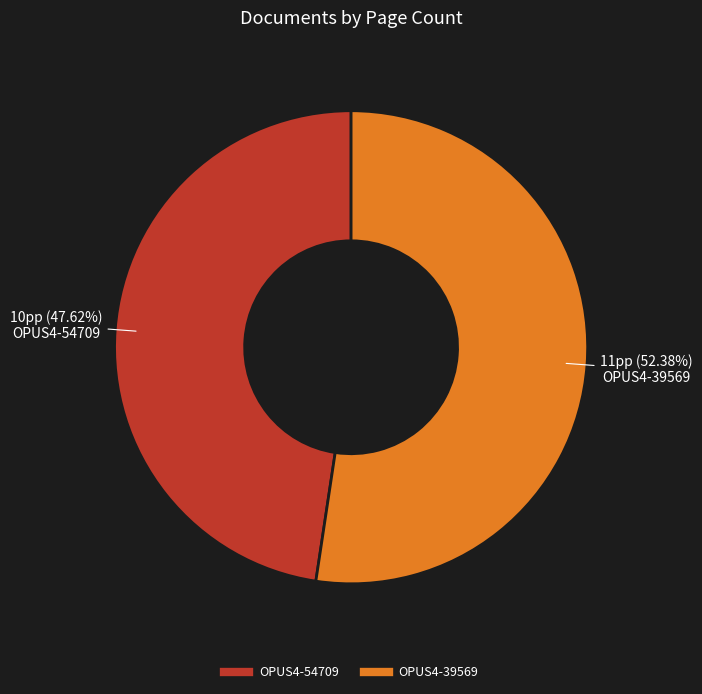

What percentage is the OPUS4-54709 slice, to the nearest percent?

48%